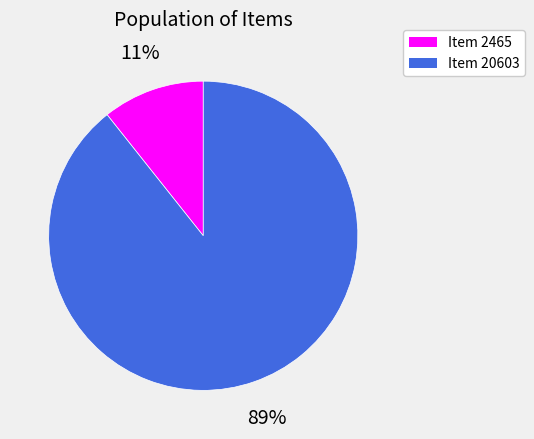

Is the sum of Item 2465 and Item 20603 greater than half?

Yes